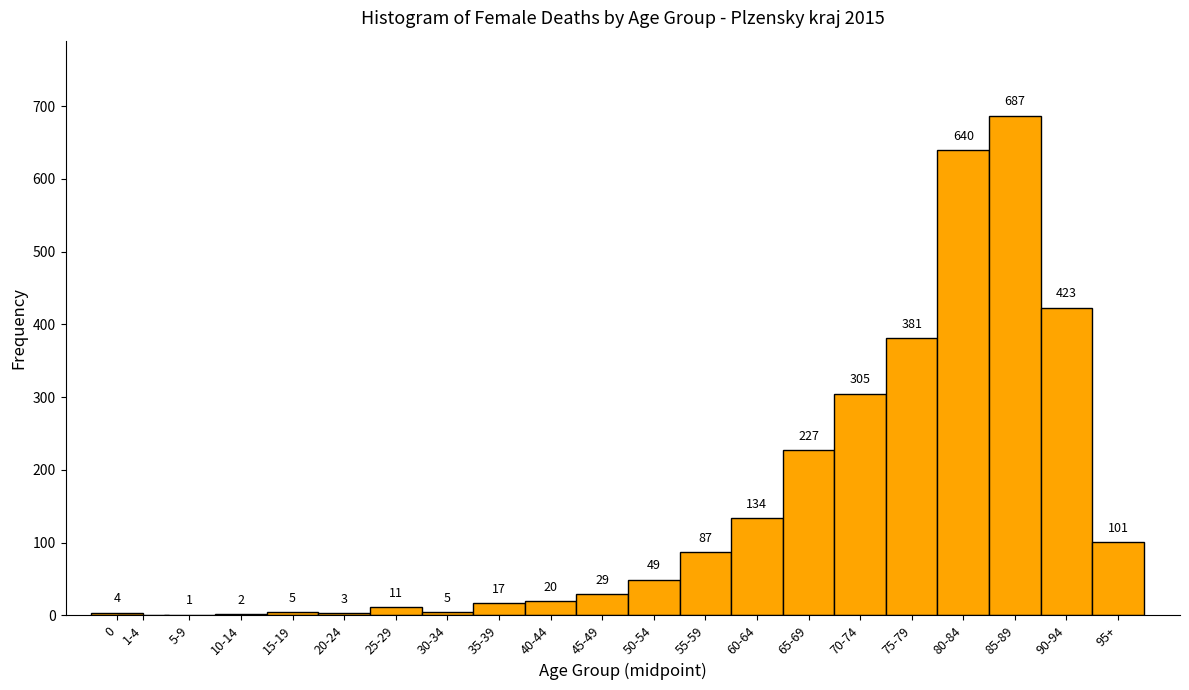

Reading right to left, extract all data points from this chart.

95+=101	90-94=423	85-89=687	80-84=640	75-79=381	70-74=305	65-69=227	60-64=134	55-59=87	50-54=49	45-49=29	40-44=20	35-39=17	30-34=5	25-29=11	20-24=3	15-19=5	10-14=2	5-9=1	1-4=0	0=4